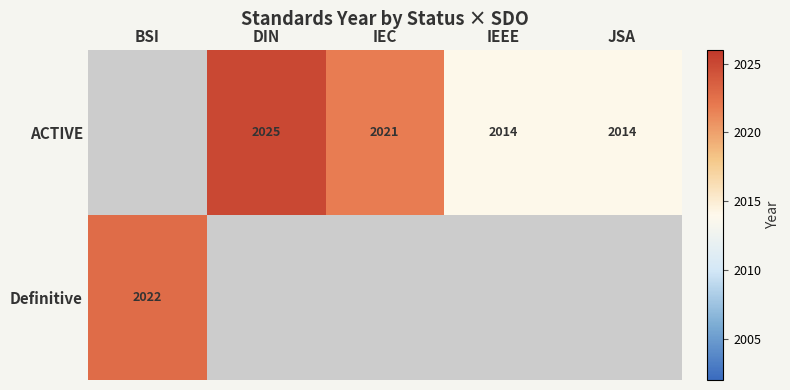

The value of ACTIVE at IEEE is 2014. True or false?

True